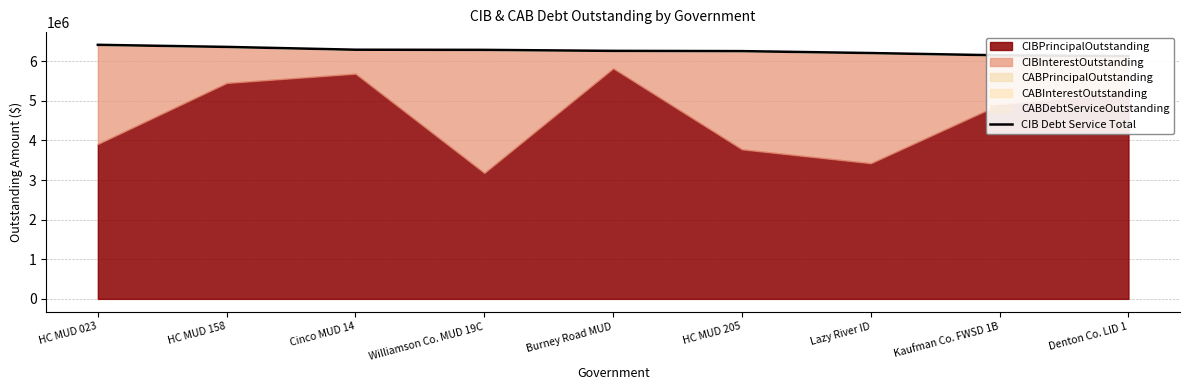

What is the difference between the second highest and second lowest values?

212656.2